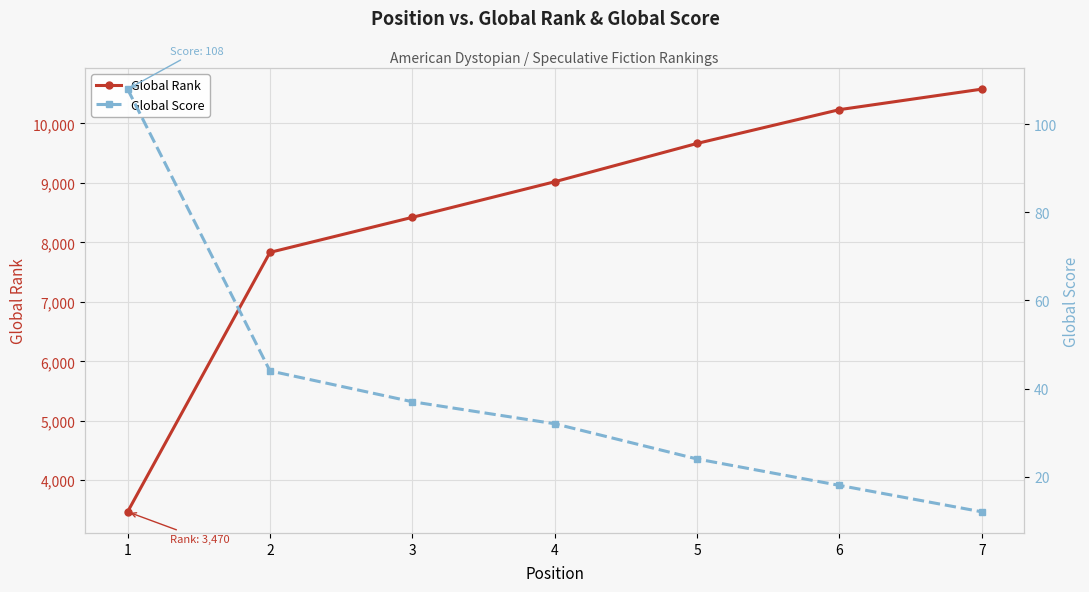

How many distinct data groups are displayed?

2